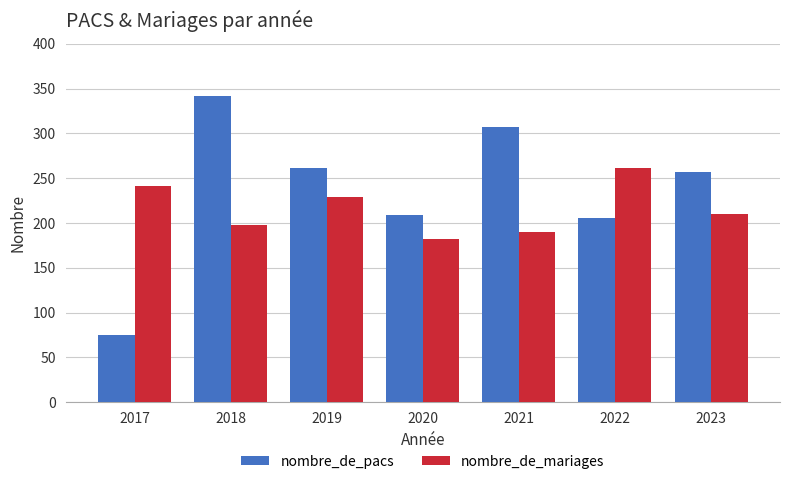

Reading right to left, what are all the values shown in this chart?

nombre_de_pacs: 2023=257	2022=206	2021=307	2020=209	2019=261	2018=342	2017=75
nombre_de_mariages: 2023=210	2022=261	2021=190	2020=182	2019=229	2018=198	2017=241